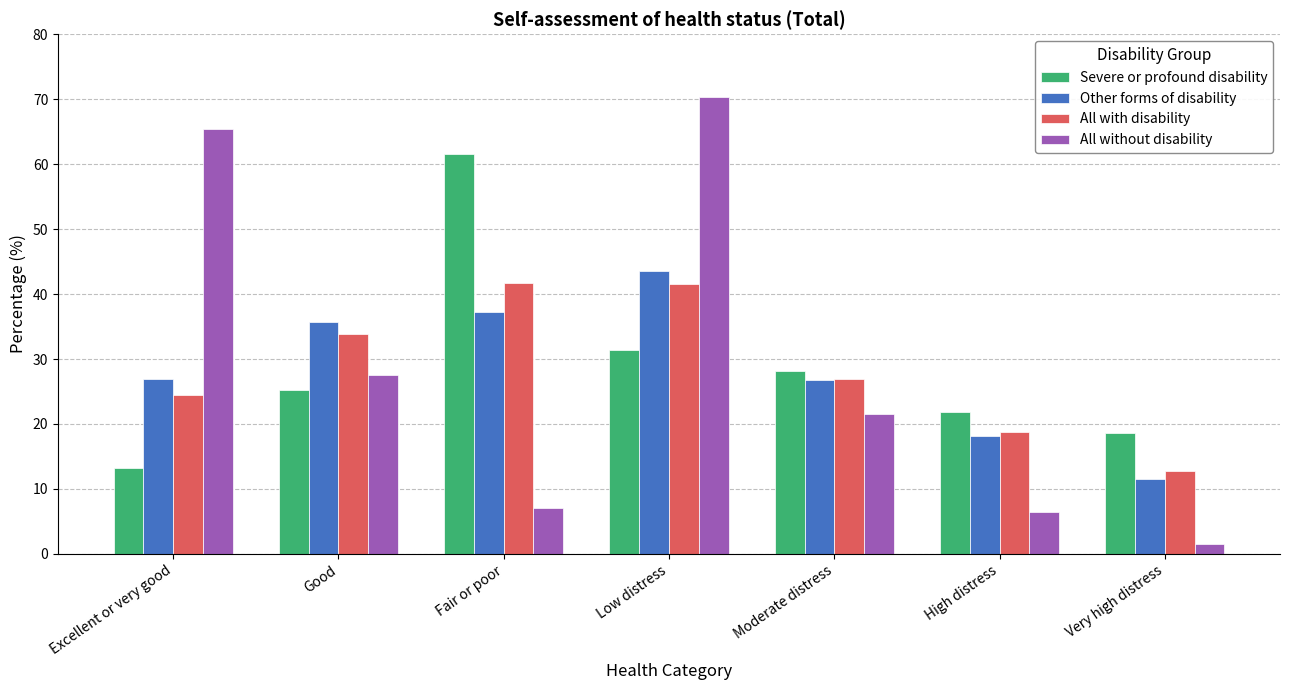

Read the Severe or profound disability value at High distress.

21.8